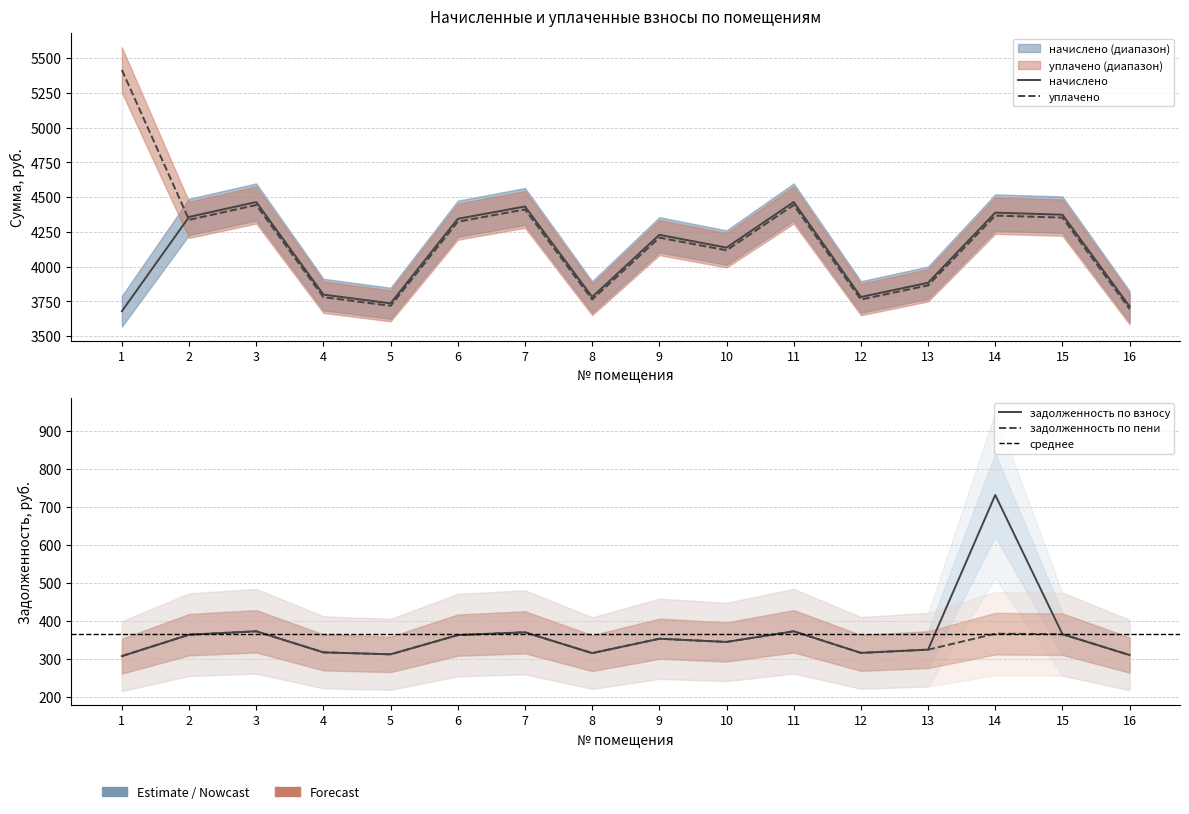

Reading left to right, what are all the values shown in this chart?

задолженность (взнос): 306.5	363.0	372.0	316.5	311.3	361.9	369.4	314.4	352.4	343.9	372.0	315.1	323.6	731.3	364.4	309.4
начислено: 3678.4	4357.1	4464.1	3797.9	3735.2	4343.4	4432.2	3780.8	4228.3	4136.2	4464.1	3780.8	3883.3	4387.8	4373.0	3712.4
уплачено: 5415.0	4336.0	4442.6	3779.5	3717.2	4322.4	4410.8	3763.1	4207.9	4116.9	4442.6	3762.6	3864.6	4366.6	4351.9	3694.5
задолженность (пени): 306.5	363.1	372.0	316.5	311.3	361.9	369.4	314.5	352.4	343.9	372.0	315.1	323.6	365.6	364.4	309.4